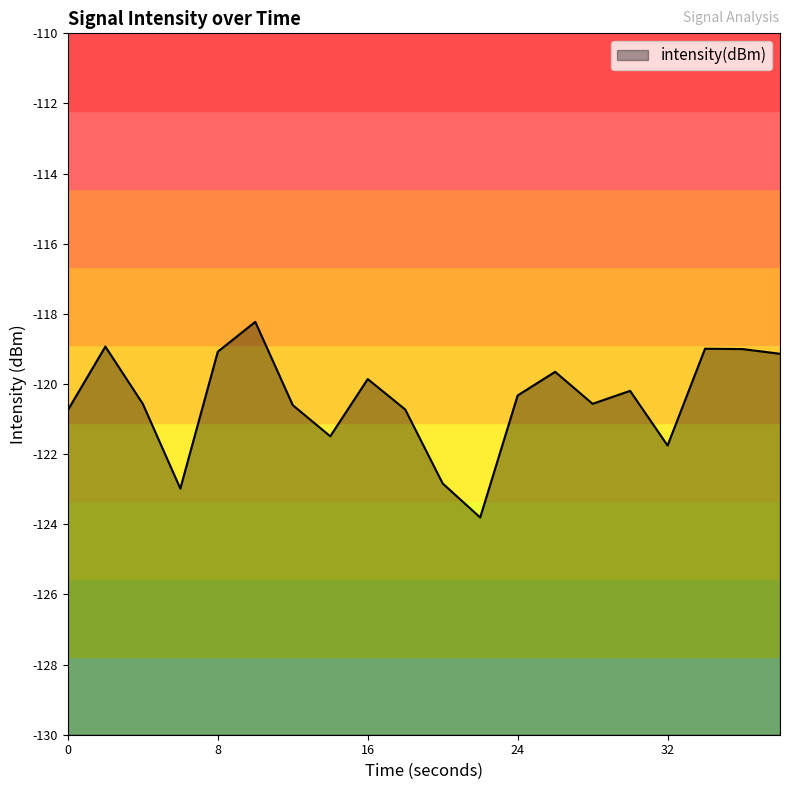

List the labels in order of value, largest first.

10, 2, 34, 36, 8, 38, 26, 16, 30, 24, 28, 4, 12, 18, 0, 14, 32, 20, 6, 22